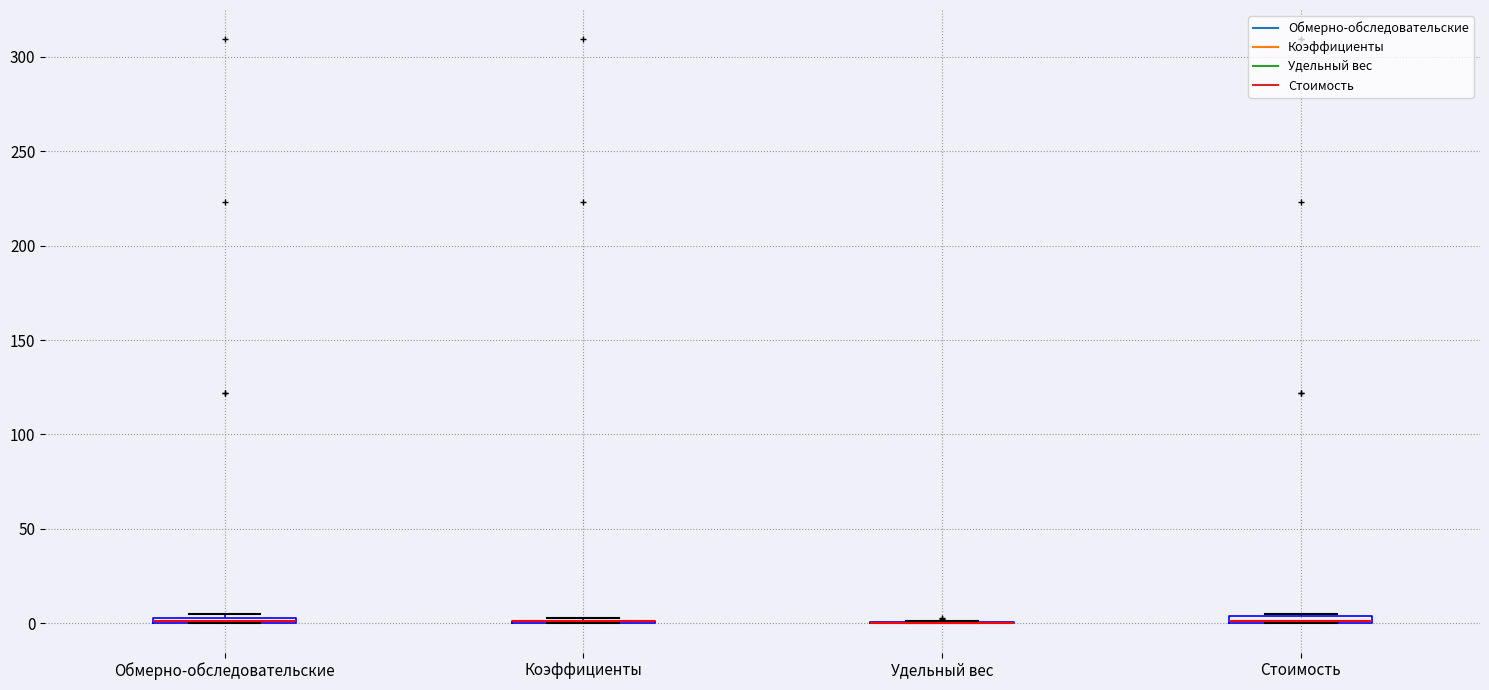

Where is the lower edge of the box for Стоимость on the y-axis? The values are not printed on the chart, so give them approximately, as read against the axis.

0